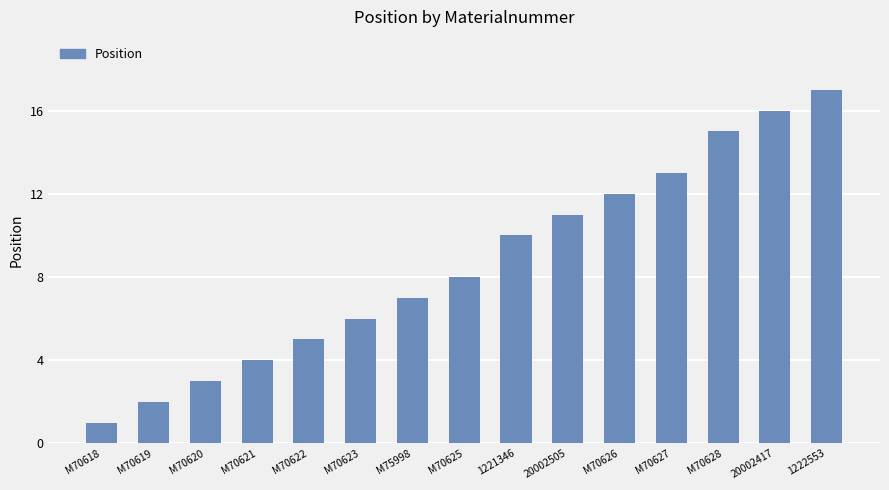

What is the smallest value displayed?

1